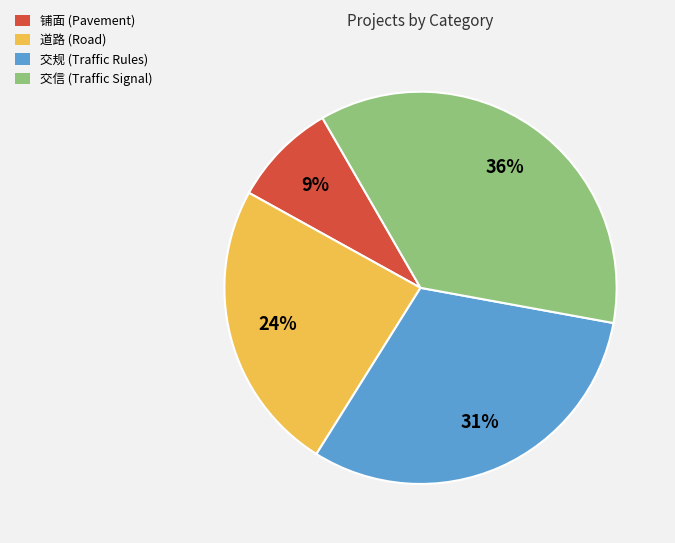

True or false: 交规 accounts for 23% of the total.

False